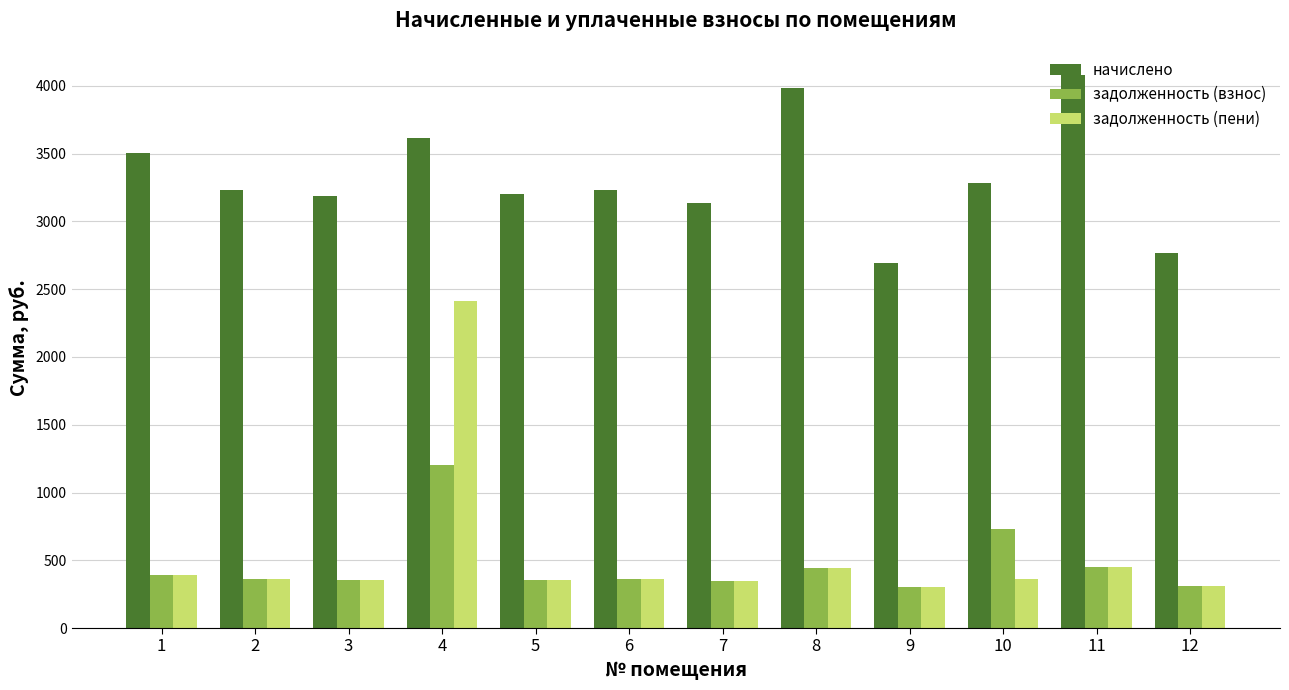

Does the chart contain stacked bars?

No